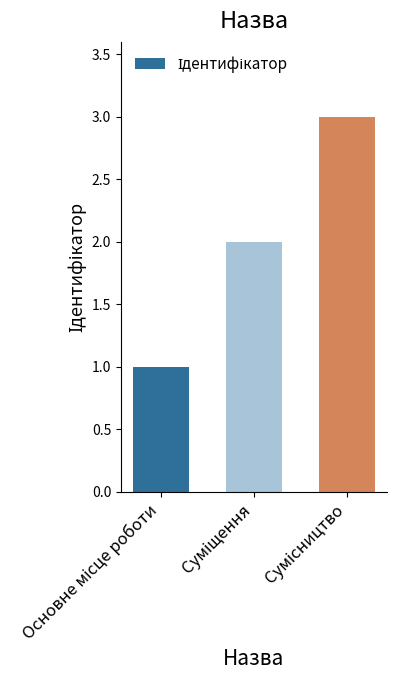

What is the sum of all values?

6